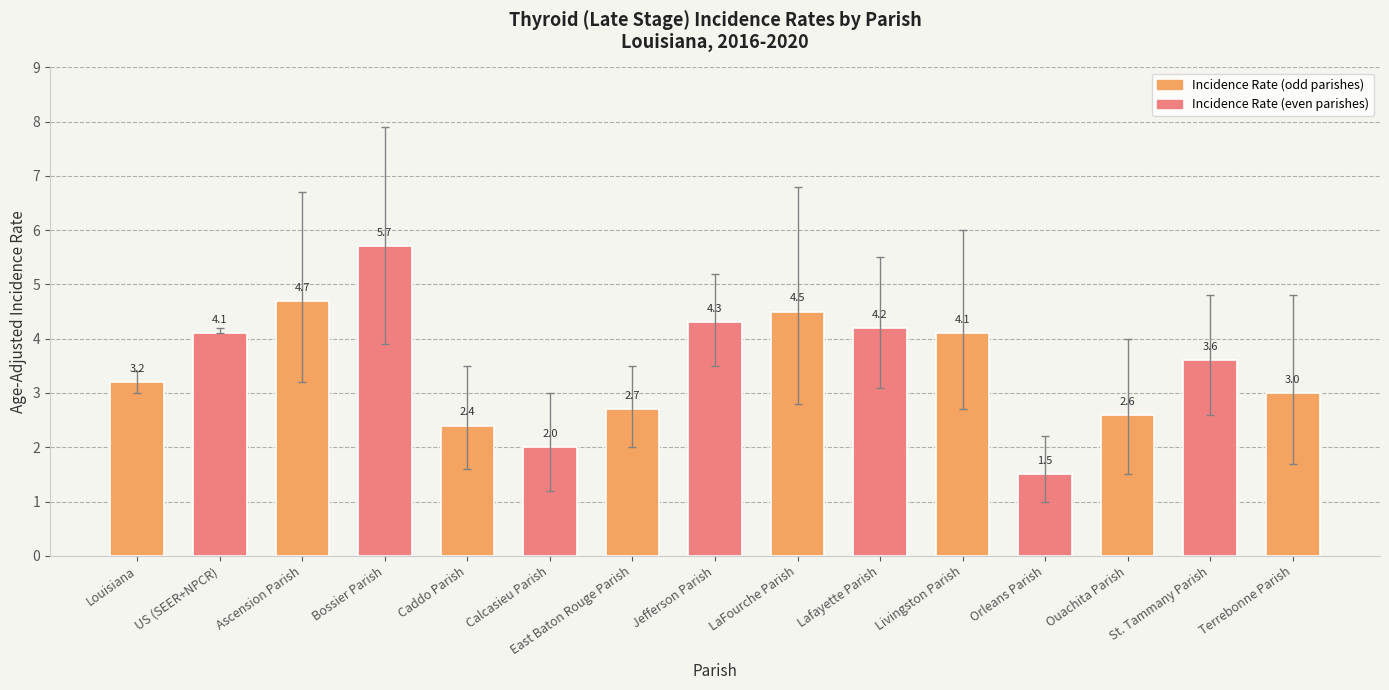

Which category has the lowest value across all series?

Orleans Parish